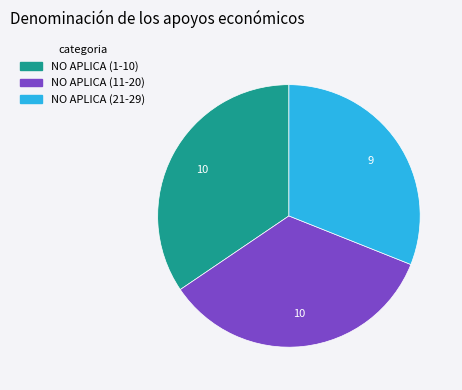

Does any single category account for the majority?

No